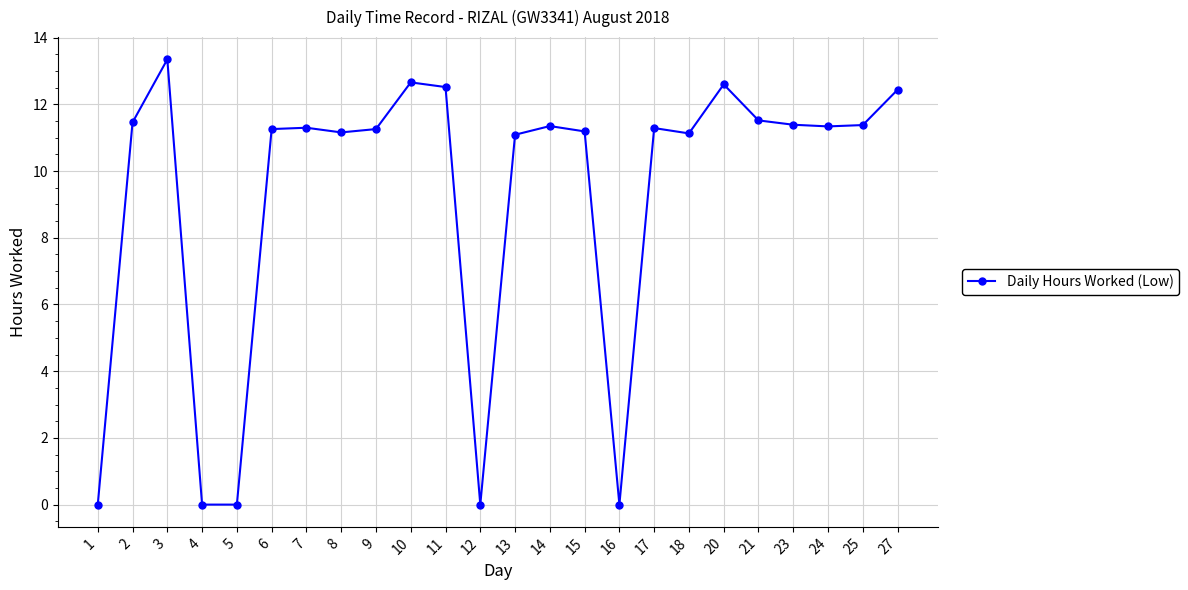

The value at 11 is 8.3. True or false?

False